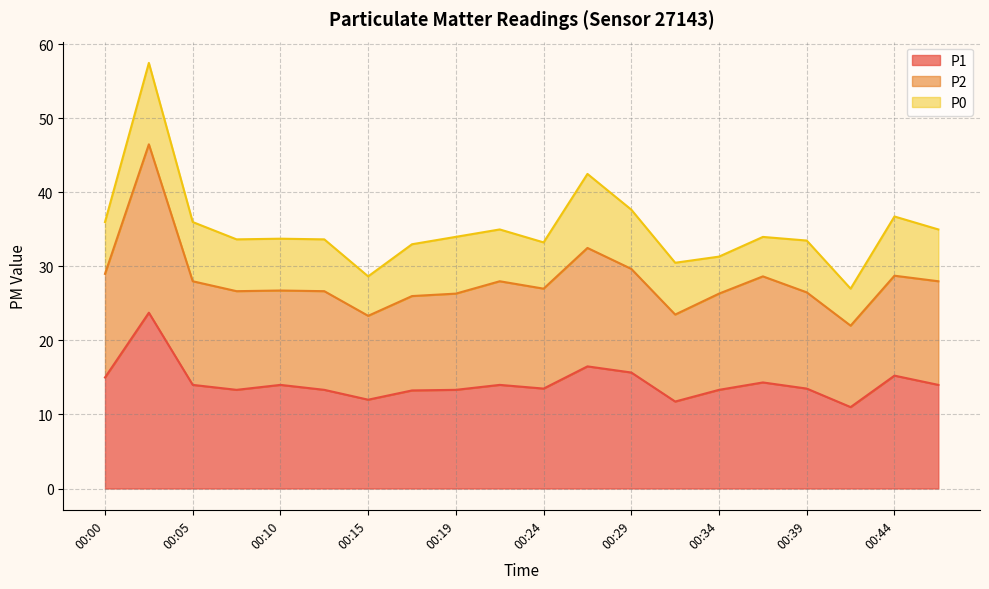

What is the total value across all series at 00:19?

34.0